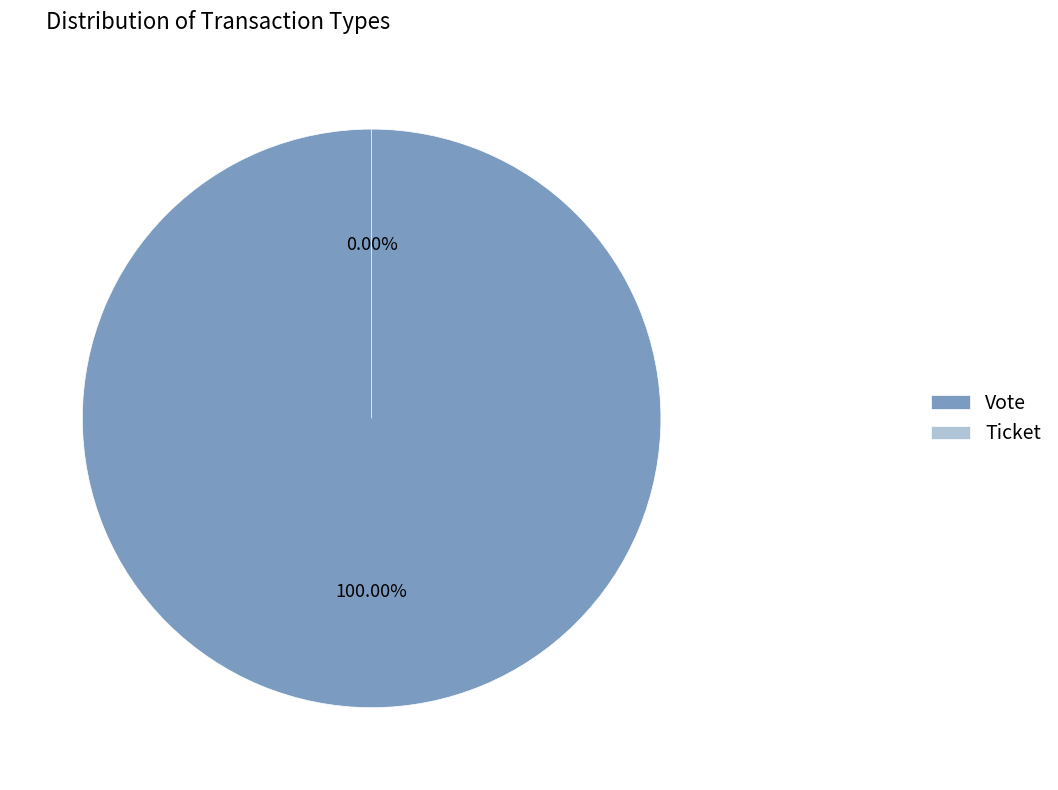

What is the change in value from Vote to Ticket?

-1